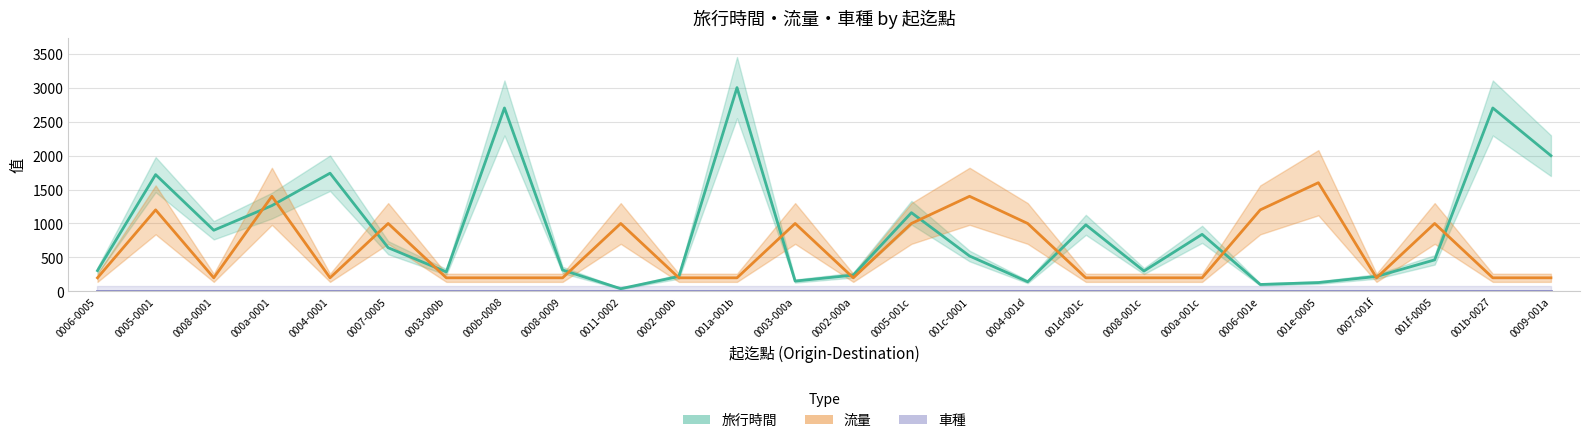

True or false: 流量 and 旅行時間 cross at least once.

True